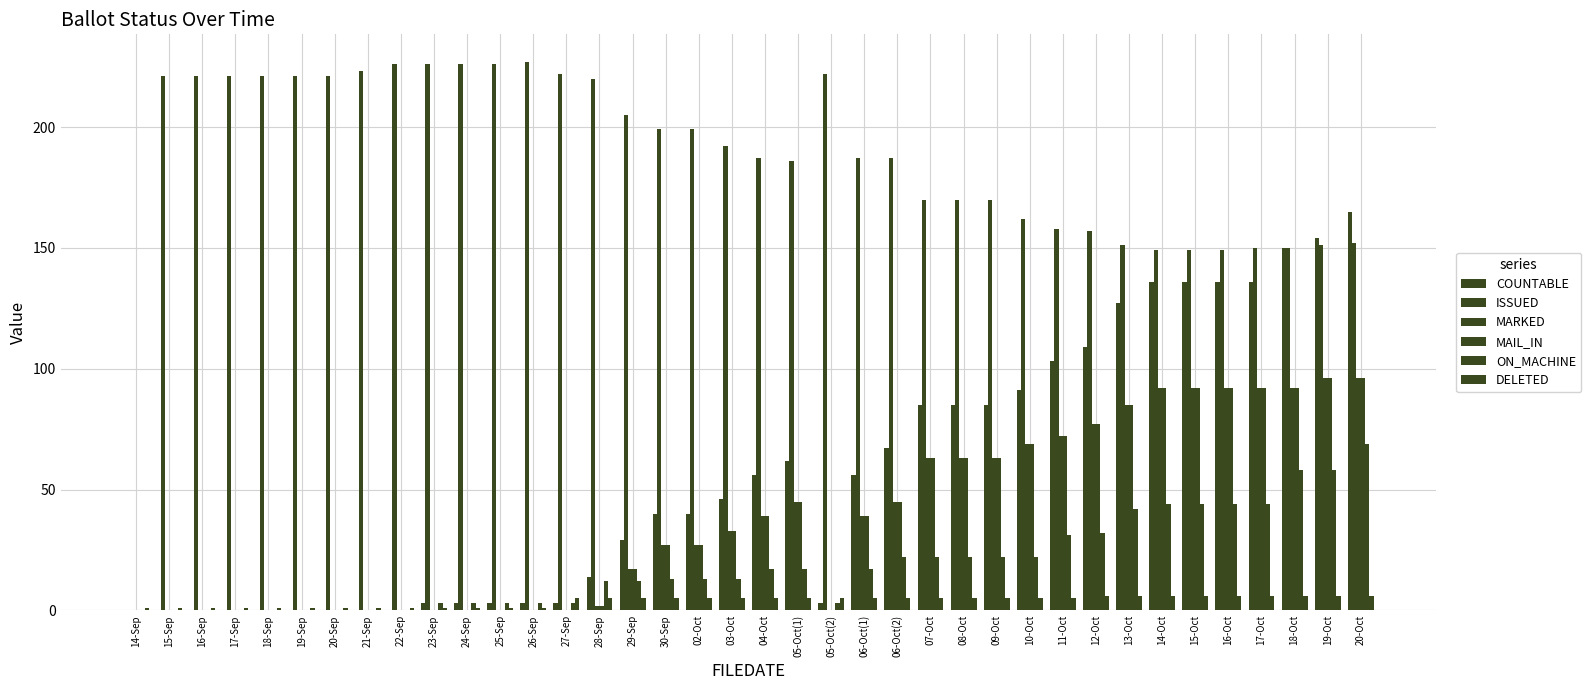

Are the bars grouped side by side (vs. stacked)?

Yes